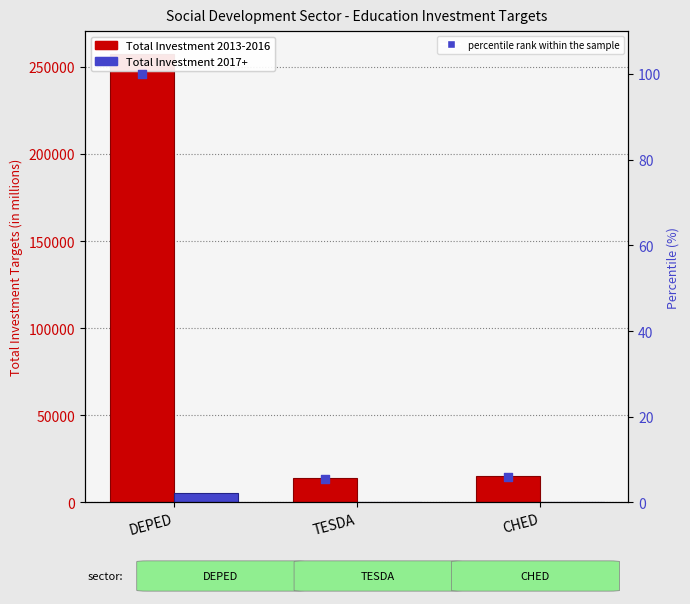

At how many categories does at least one series exceed 44371?

1